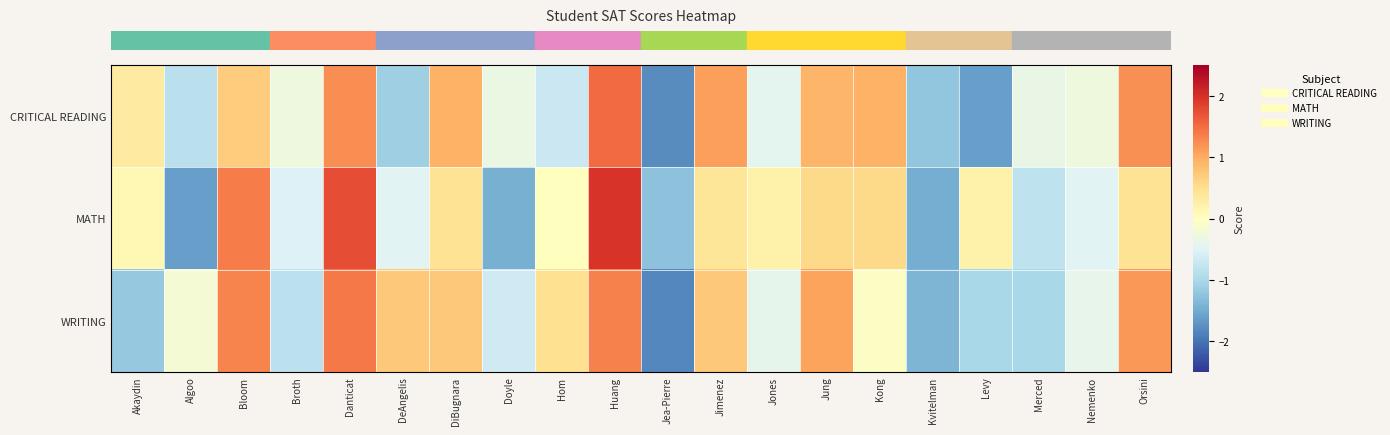

Which series has the largest range (max minus min)?

row_1